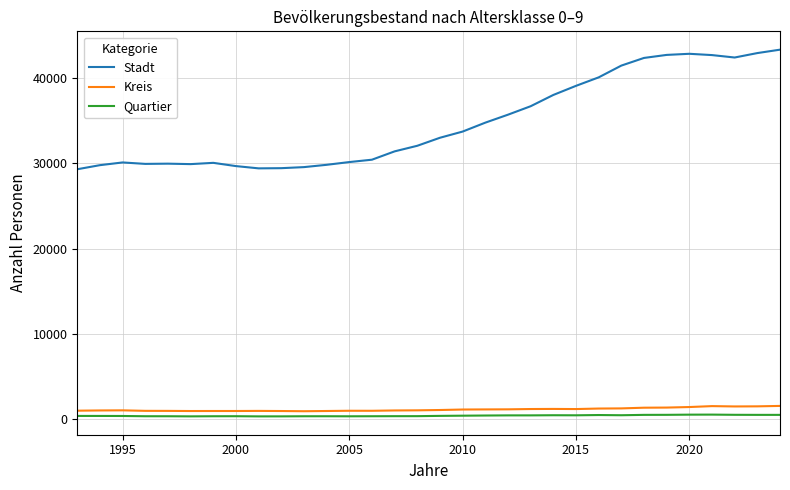

Which series has the largest total across all categories?

Stadt